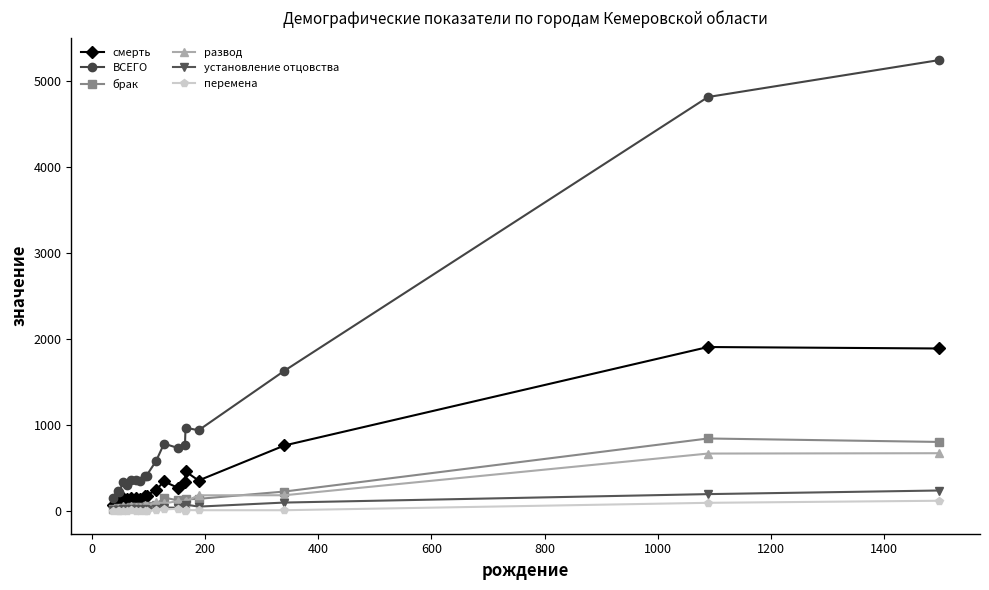

Count the number of data series in this chart.

6